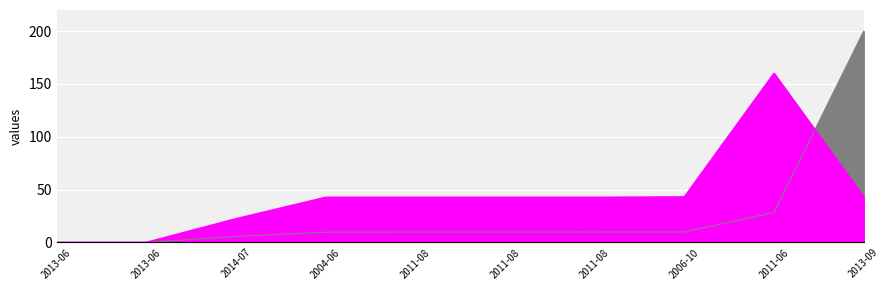

The value of work_id at 2014-07 is 31.6. True or false?

False